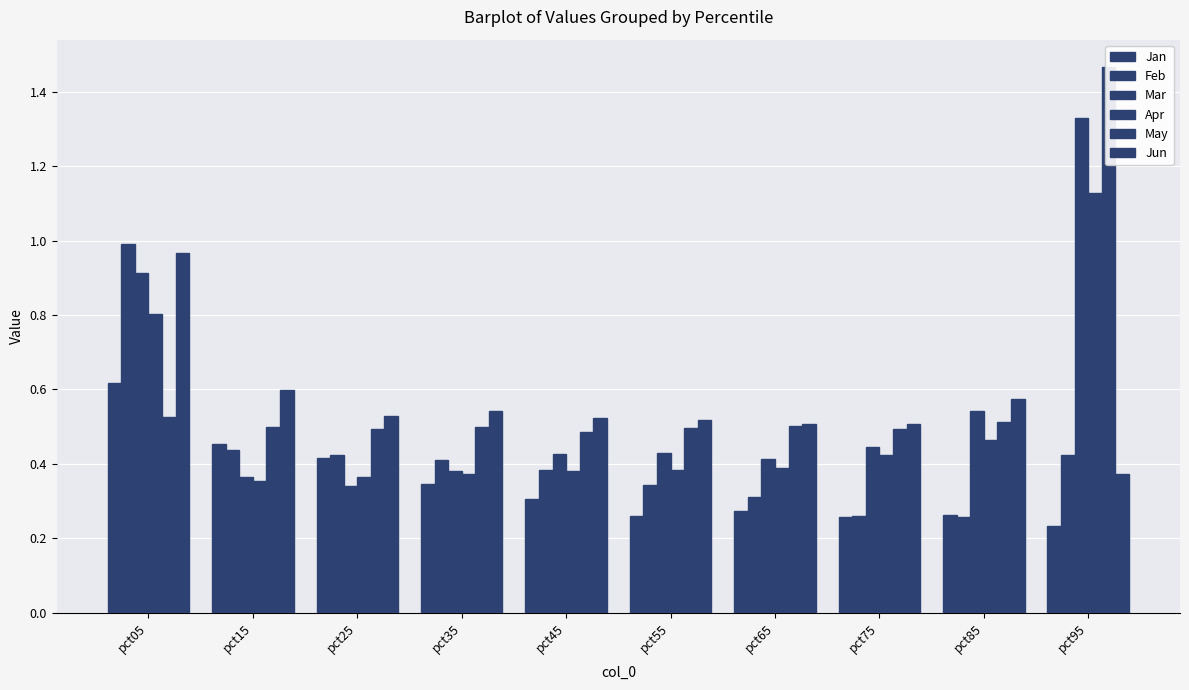

What is the value of the Jan bar at the 10th from the left?

0.2